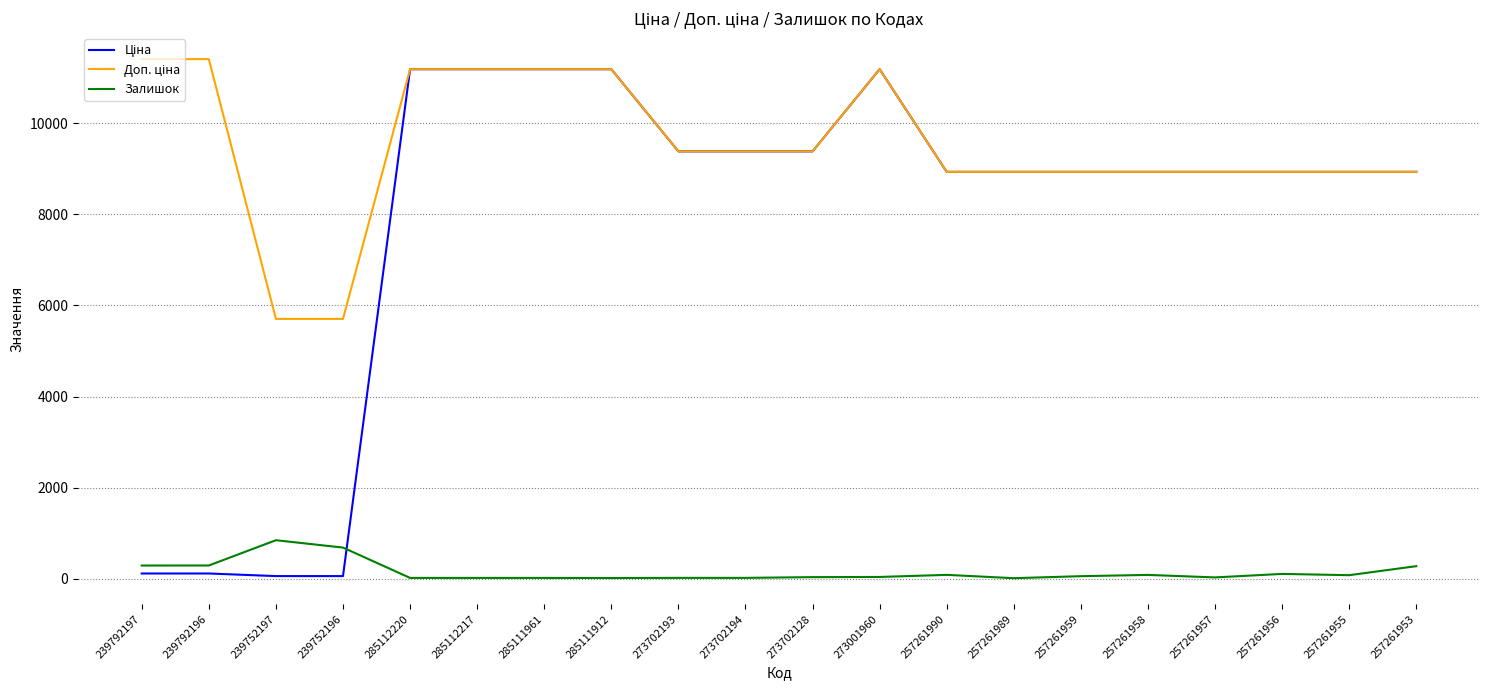

What value does the Залишок series have at 239792196?

290.0